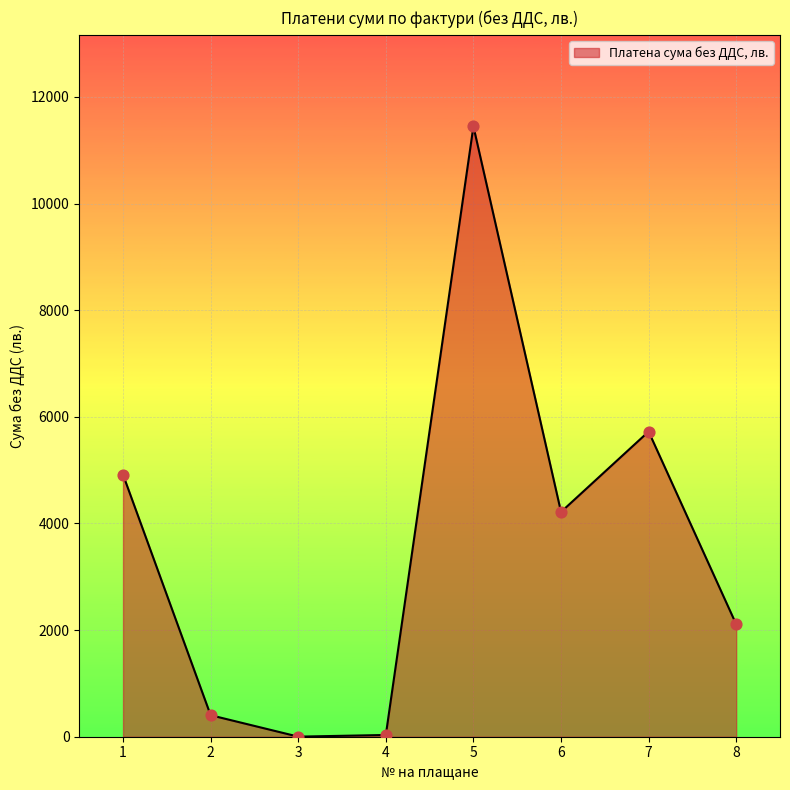

What is the change in value from 6 to 7?

+1508.2